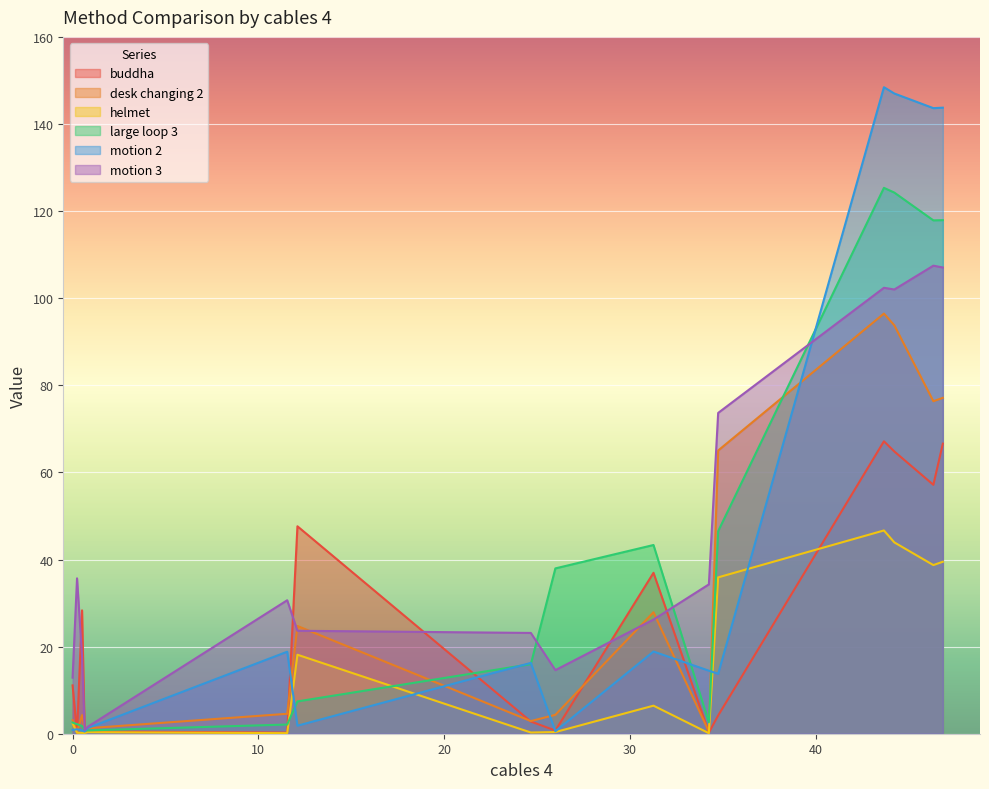

At how many categories does at least one series exceed 74?

4